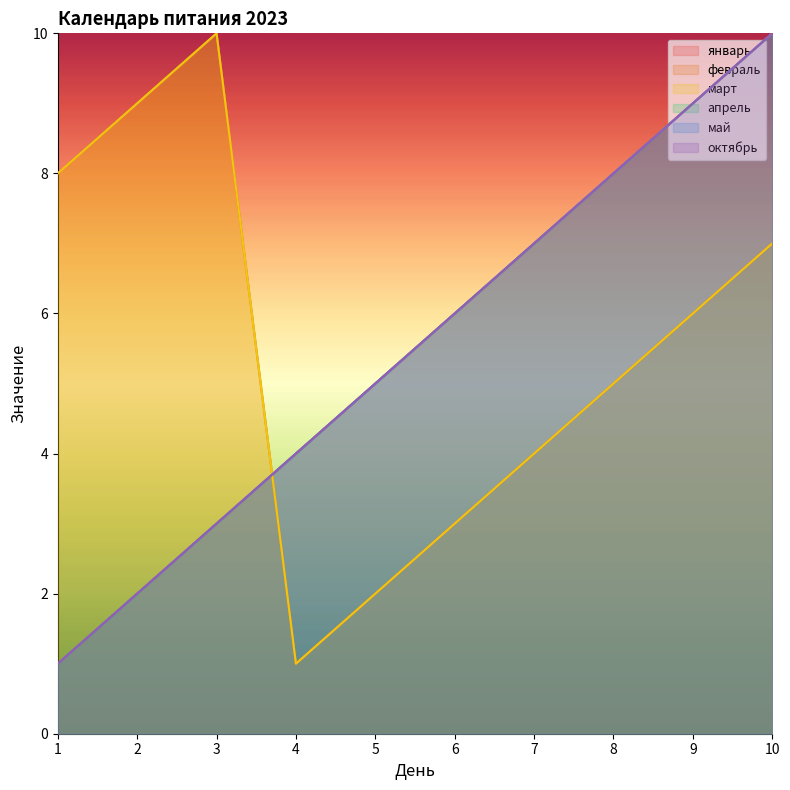

Reading left to right, list all the values displayed in this chart.

январь: 1	2	3	4	5	6	7	8	9	10
февраль: 8	9	10	1	2	3	4	5	6	7
март: 8	9	10	1	2	3	4	5	6	7
апрель: 1	2	3	4	5	6	7	8	9	10
май: 1	2	3	4	5	6	7	8	9	10
октябрь: 1	2	3	4	5	6	7	8	9	10